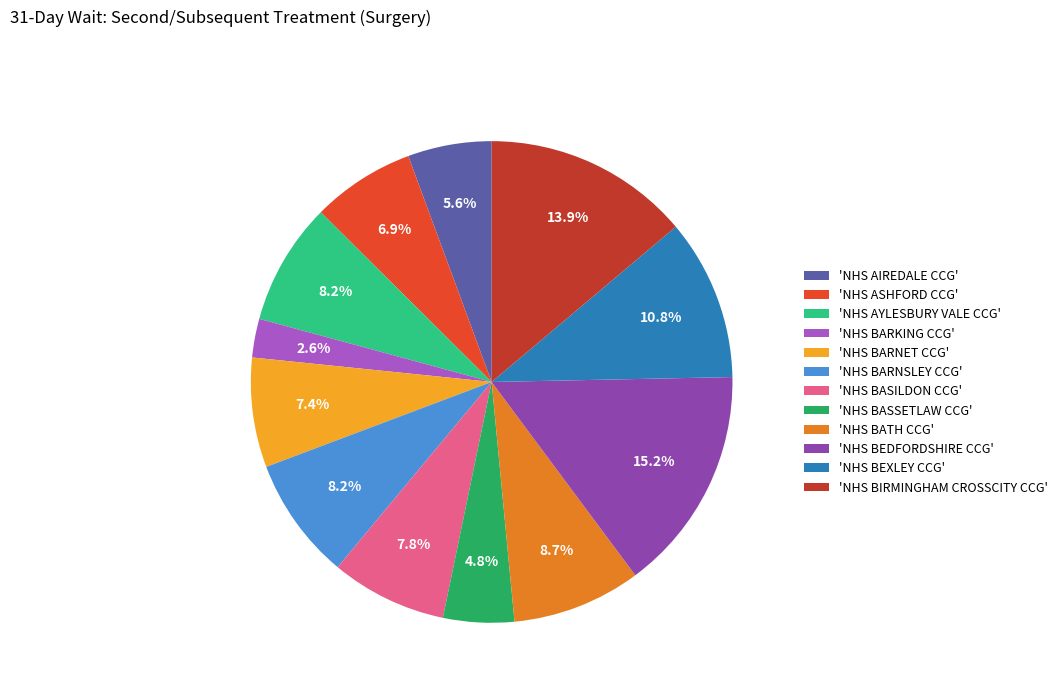

How many segments does this pie chart have?

12